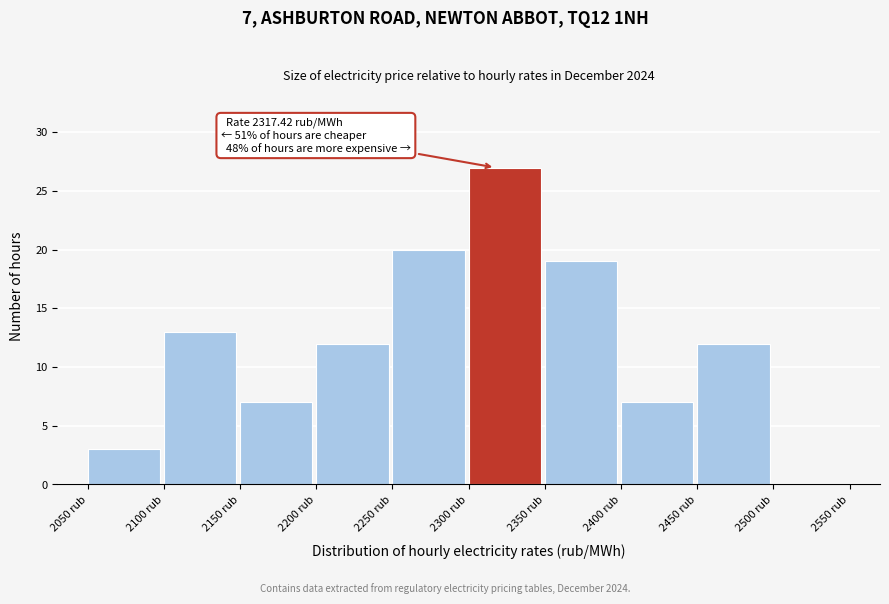

Over which range of the x-axis is the bar tallest?

2300 to 2350